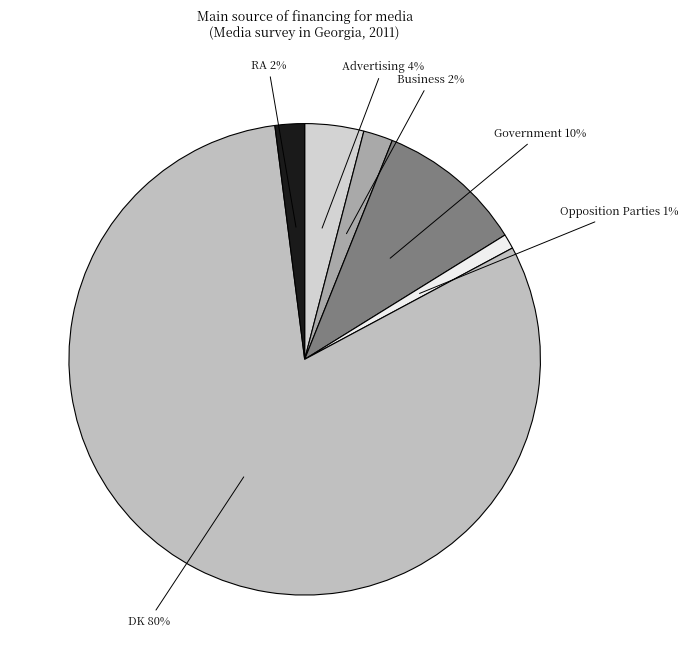

Does DK represent more than half of the total?

Yes